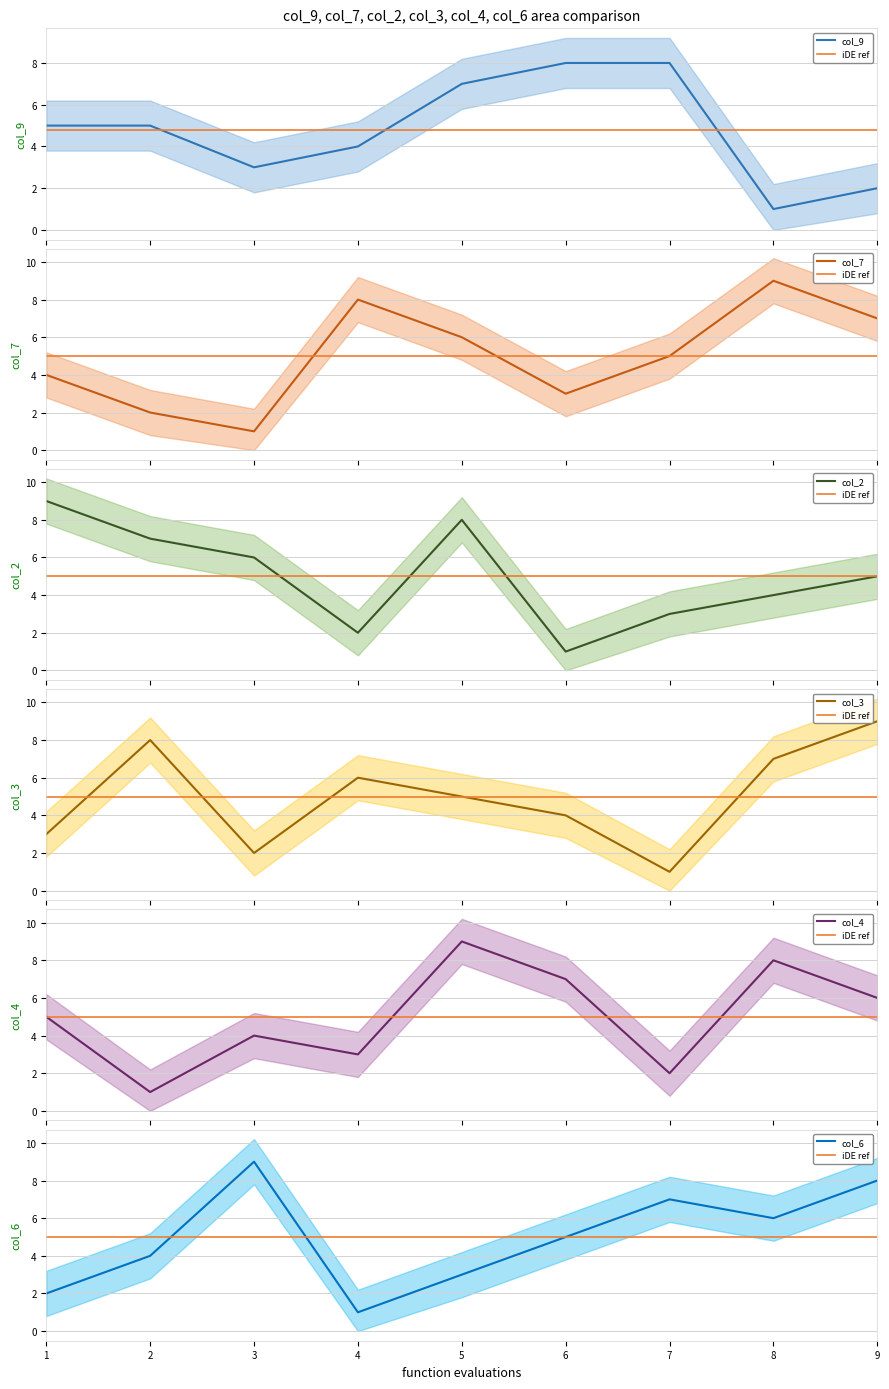

Reading left to right, extract all data points from this chart.

col_9: 1=5	2=5	3=3	4=4	5=7	6=8	7=8	8=1	9=2
col_7: 1=4	2=2	3=1	4=8	5=6	6=3	7=5	8=9	9=7
col_2: 1=9	2=7	3=6	4=2	5=8	6=1	7=3	8=4	9=5
col_3: 1=3	2=8	3=2	4=6	5=5	6=4	7=1	8=7	9=9
col_4: 1=5	2=1	3=4	4=3	5=9	6=7	7=2	8=8	9=6
col_6: 1=2	2=4	3=9	4=1	5=3	6=5	7=7	8=6	9=8